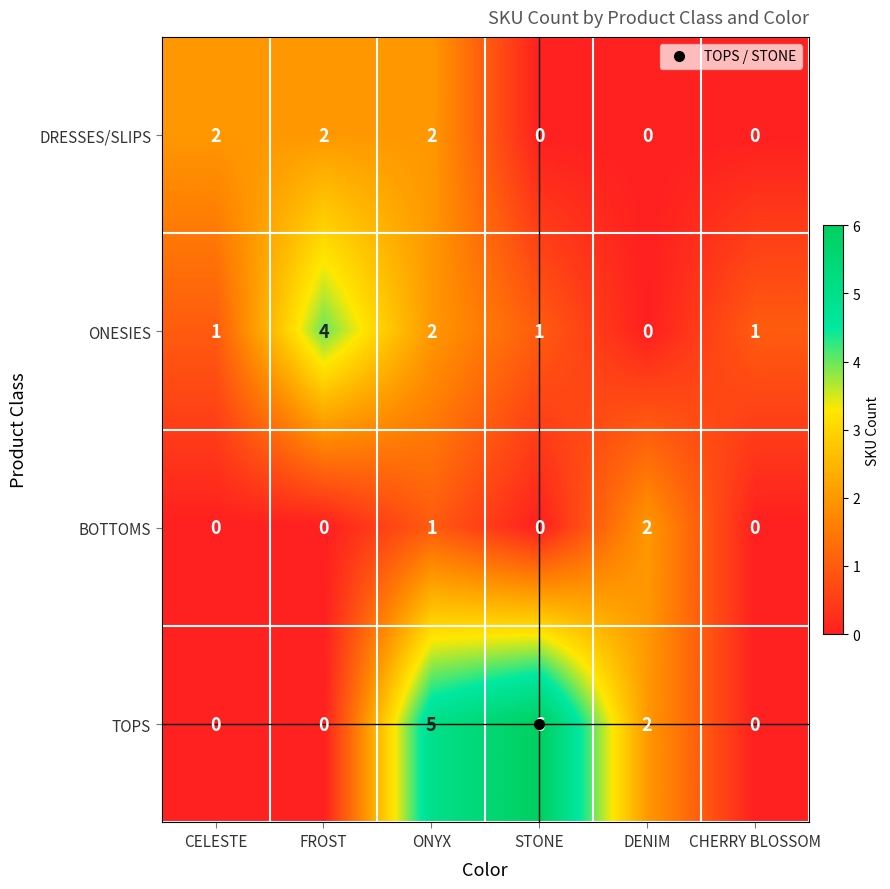

How many data points does each series have?

6